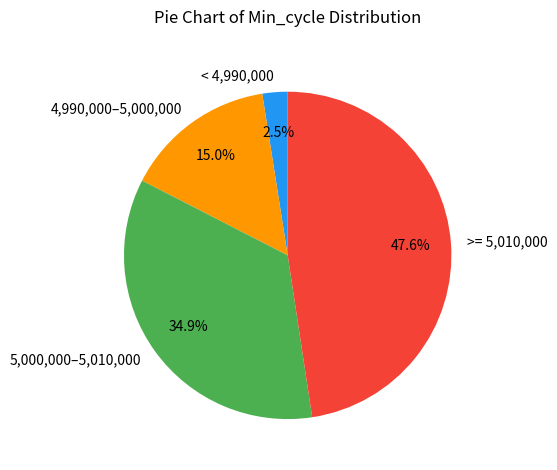

What portion of the pie excludes 5,000,000–5,010,000?

65.1%